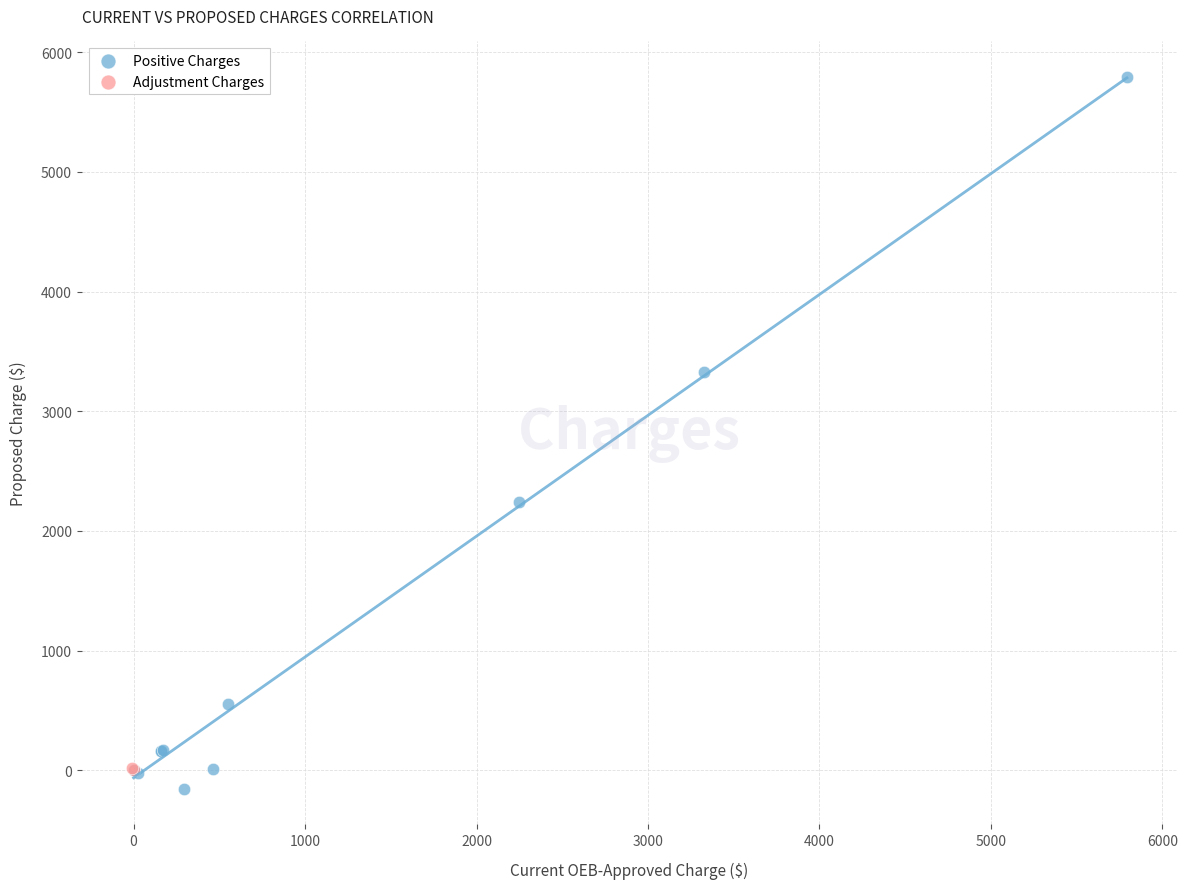

Which series has the largest Y range (max minus min)?

Positive Charges